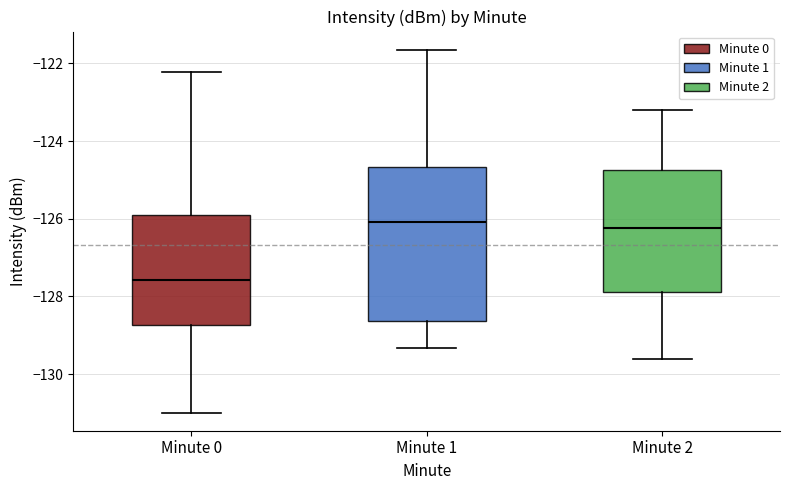

Reading left to right, read every box against the y-axis: the position of its median line, the range the box covers, and the ends of its whiskers. The values are not printed on the chart, so give them approximately, as read against the axis.

Minute 0: median -127.6, box -128.8 to -126.0, whiskers -131.0 to -122.2
Minute 1: median -126.0, box -128.6 to -124.6, whiskers -129.4 to -121.6
Minute 2: median -126.2, box -127.8 to -124.8, whiskers -129.6 to -123.2